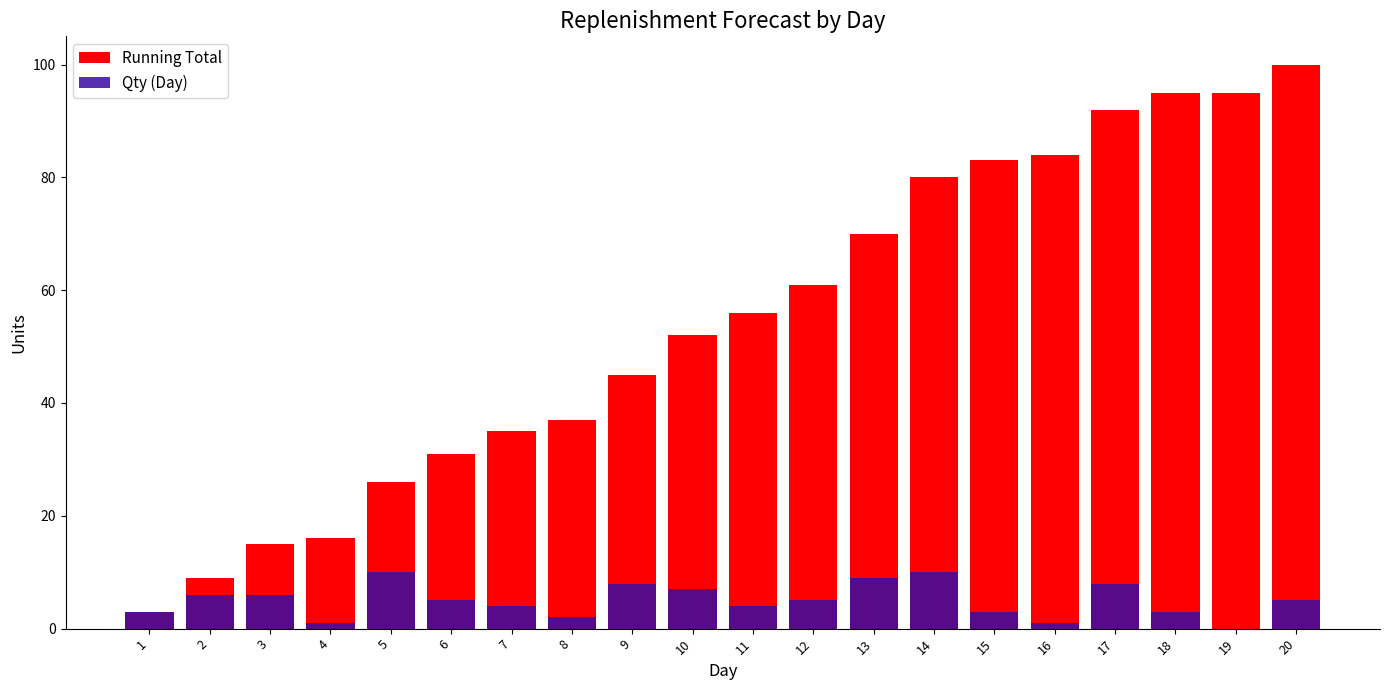

Which category has the lowest value across all series?

19